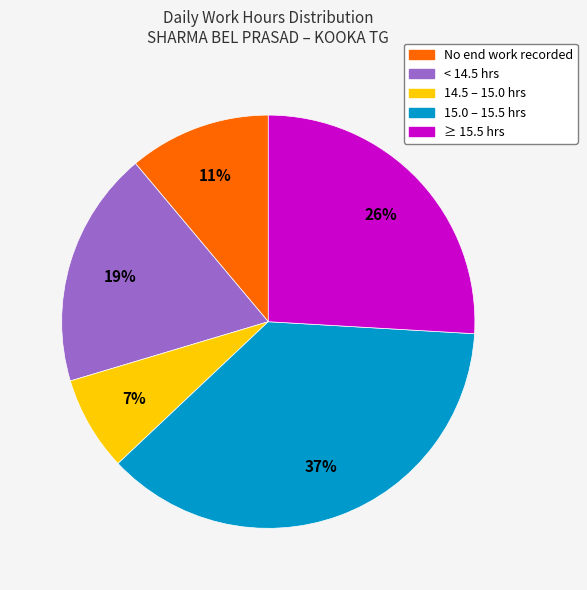

The ≥ 15.5 hrs slice represents 33% of the pie. True or false?

False